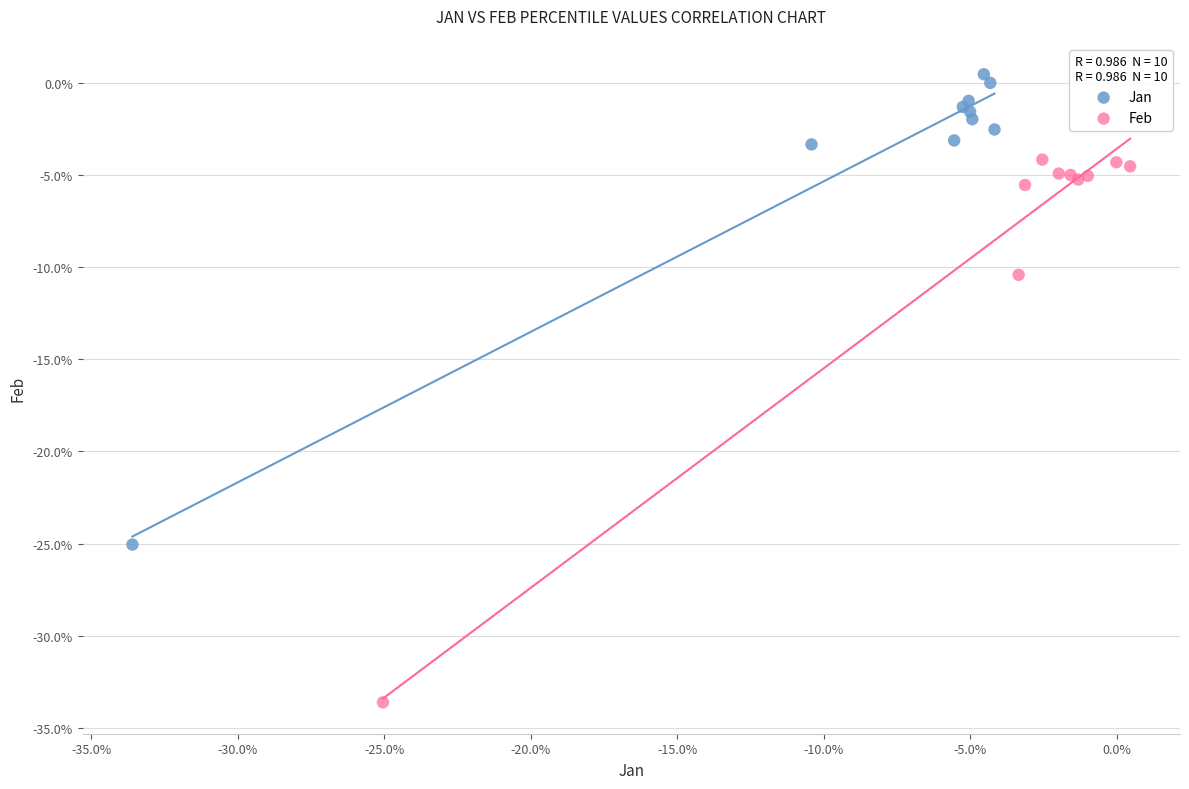

Which series has the largest Y range (max minus min)?

Feb